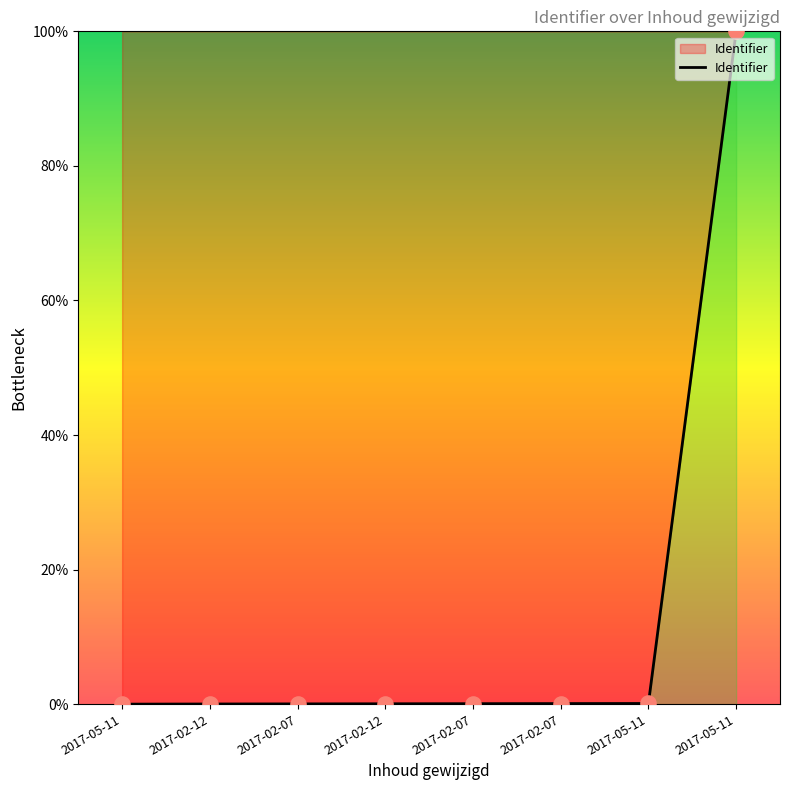

What is the change in value from 2017-02-07 to 2017-05-11?

+100.0